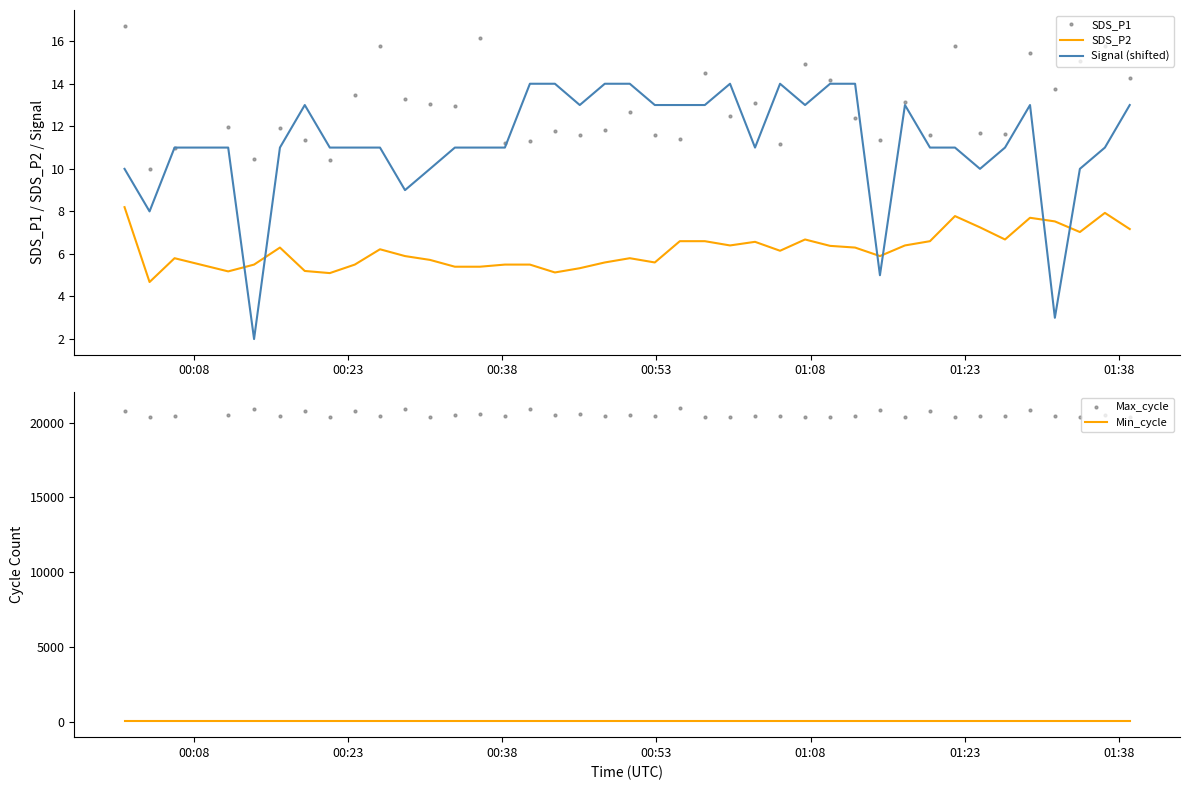

True or false: SDS_P1 has more than 2 points higher than both neighbors.

True